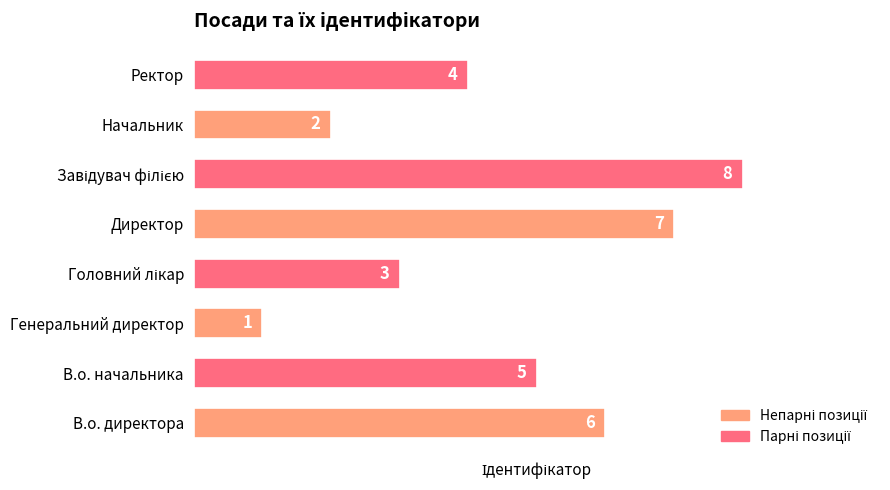

What is the sum of all values?

36